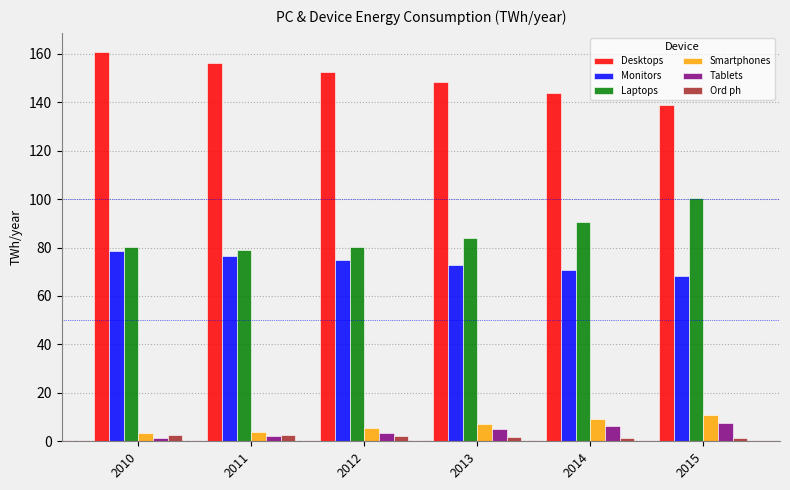

What is the greatest value displayed?

160.6